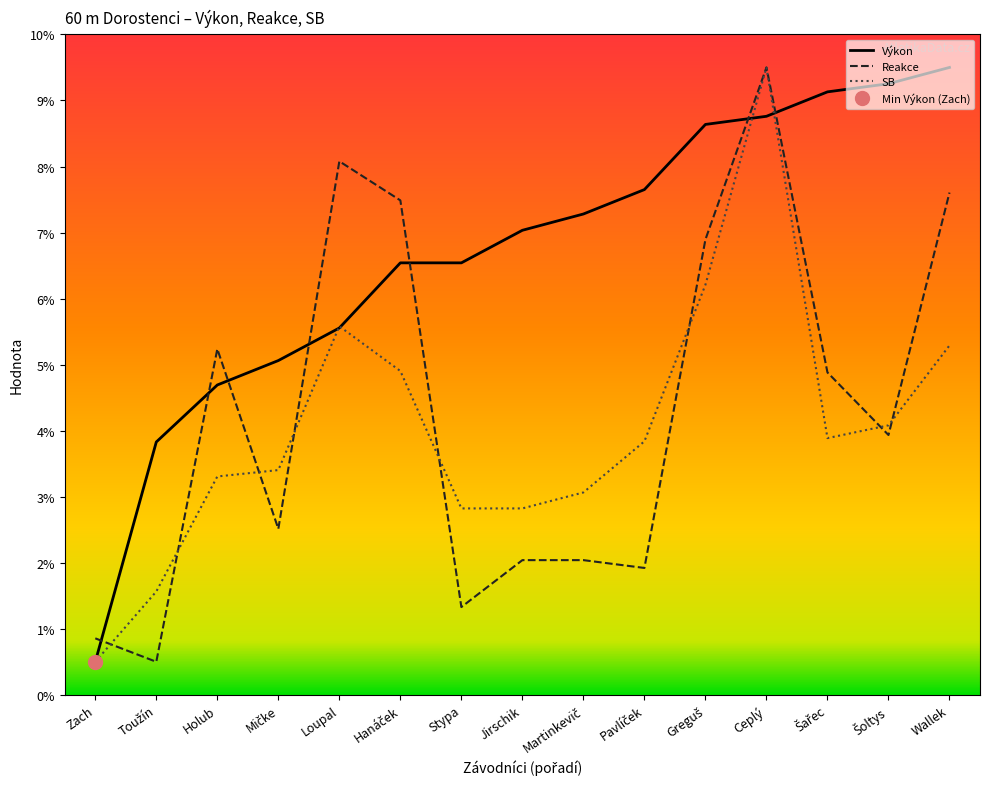

Is the value of Reakce at Hanáček greater than the value of SB at Šařec?

Yes